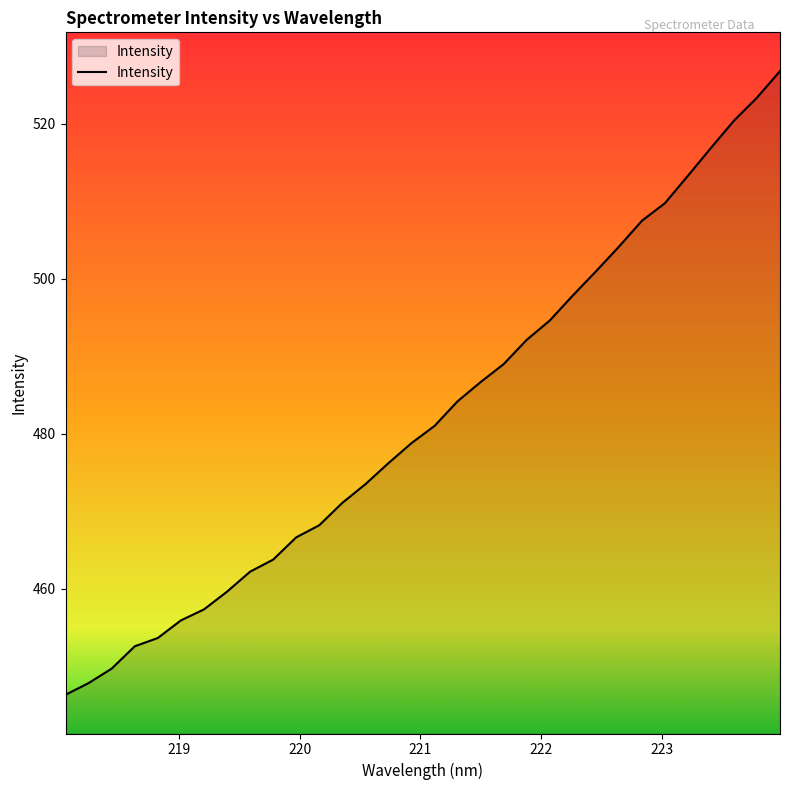

What is the greatest value displayed?

526.8